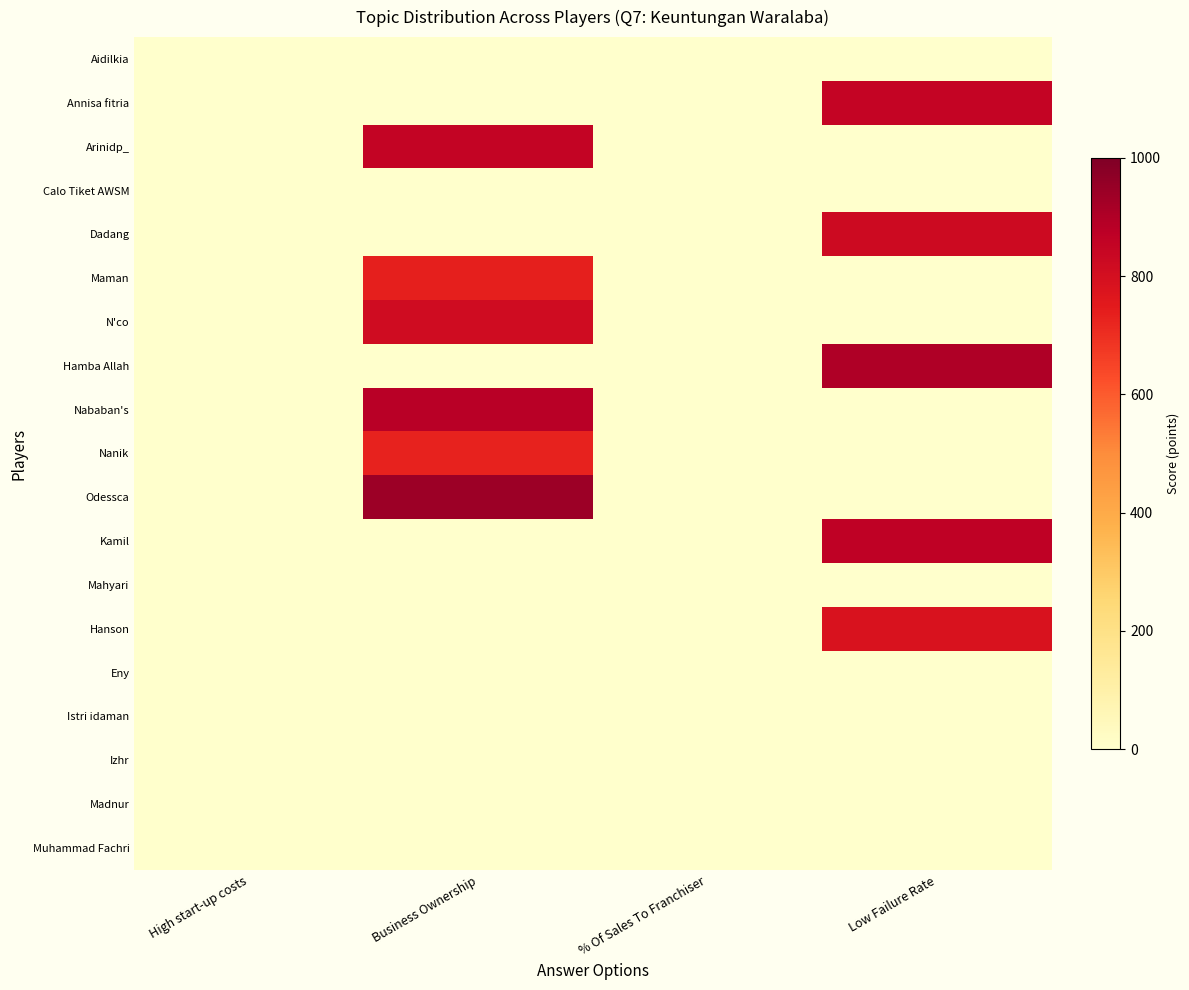

Reading left to right, list all the values displayed in this chart.

Aidilkia: High start-up costs=0	Business Ownership=0	% Of Sales To Franchiser=0	Low Failure Rate=0
Annisa fitria: High start-up costs=0	Business Ownership=0	% Of Sales To Franchiser=0	Low Failure Rate=849
Arinidp_: High start-up costs=0	Business Ownership=852	% Of Sales To Franchiser=0	Low Failure Rate=0
Calo Tiket AWSM: High start-up costs=0	Business Ownership=0	% Of Sales To Franchiser=0	Low Failure Rate=0
Dadang: High start-up costs=0	Business Ownership=0	% Of Sales To Franchiser=0	Low Failure Rate=823
Maman: High start-up costs=0	Business Ownership=735	% Of Sales To Franchiser=0	Low Failure Rate=0
N'co: High start-up costs=0	Business Ownership=813	% Of Sales To Franchiser=0	Low Failure Rate=0
Hamba Allah: High start-up costs=0	Business Ownership=0	% Of Sales To Franchiser=0	Low Failure Rate=900
Nababan's: High start-up costs=0	Business Ownership=881	% Of Sales To Franchiser=0	Low Failure Rate=0
Nanik: High start-up costs=0	Business Ownership=729	% Of Sales To Franchiser=0	Low Failure Rate=0
Odessca: High start-up costs=0	Business Ownership=938	% Of Sales To Franchiser=0	Low Failure Rate=0
Kamil: High start-up costs=0	Business Ownership=0	% Of Sales To Franchiser=0	Low Failure Rate=865
Mahyari: High start-up costs=0	Business Ownership=0	% Of Sales To Franchiser=0	Low Failure Rate=0
Hanson: High start-up costs=0	Business Ownership=0	% Of Sales To Franchiser=0	Low Failure Rate=784
Eny: High start-up costs=0	Business Ownership=0	% Of Sales To Franchiser=0	Low Failure Rate=0
Istri idaman: High start-up costs=0	Business Ownership=0	% Of Sales To Franchiser=0	Low Failure Rate=0
Izhr: High start-up costs=0	Business Ownership=0	% Of Sales To Franchiser=0	Low Failure Rate=0
Madnur: High start-up costs=0	Business Ownership=0	% Of Sales To Franchiser=0	Low Failure Rate=0
Muhammad Fachri: High start-up costs=0	Business Ownership=0	% Of Sales To Franchiser=0	Low Failure Rate=0